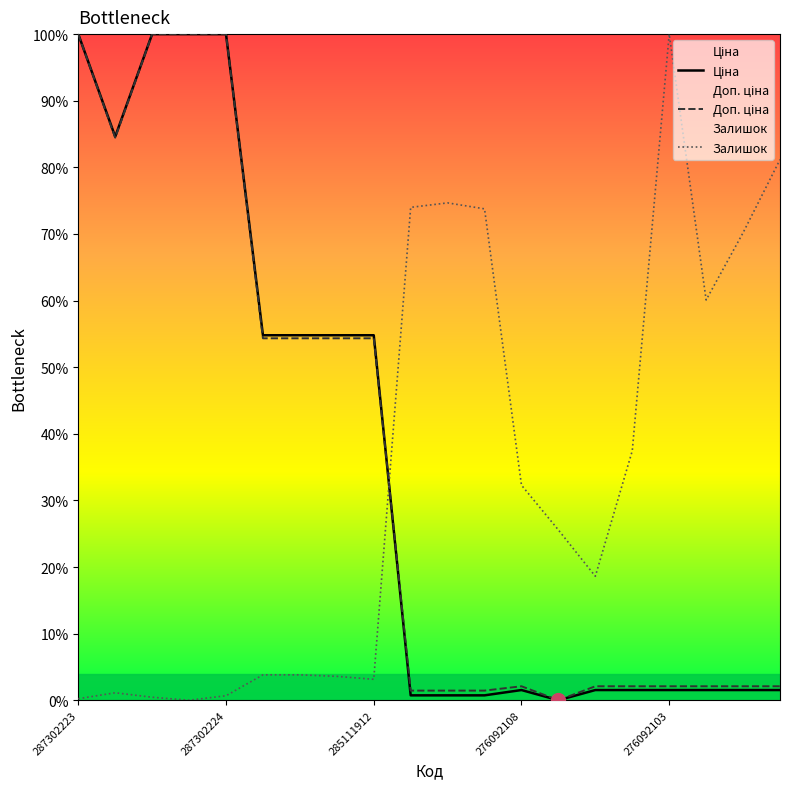

What is the average value of the Ціна series?

35.8